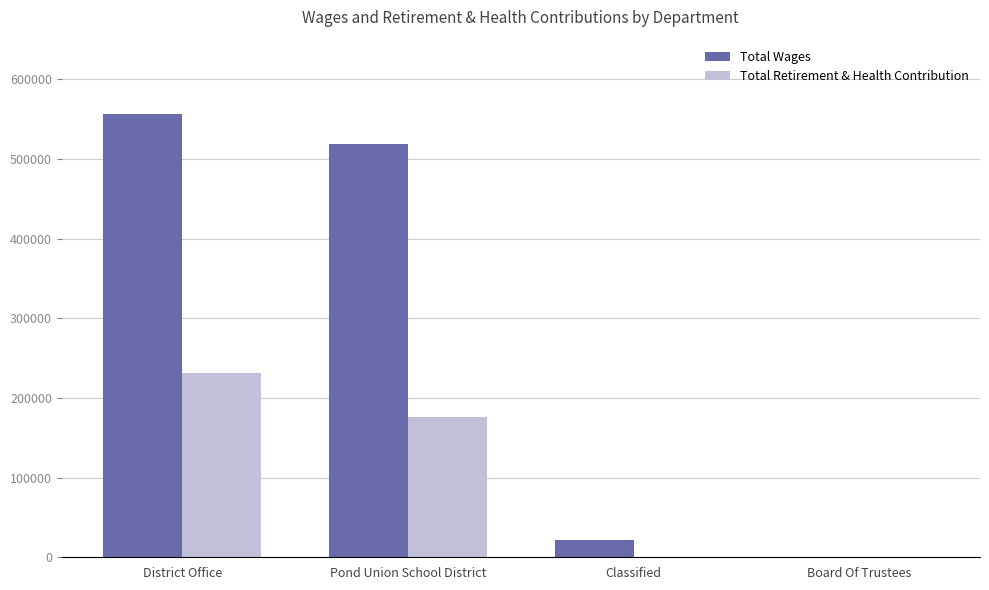

What is the spread (max minus min) of values at District Office?

325497